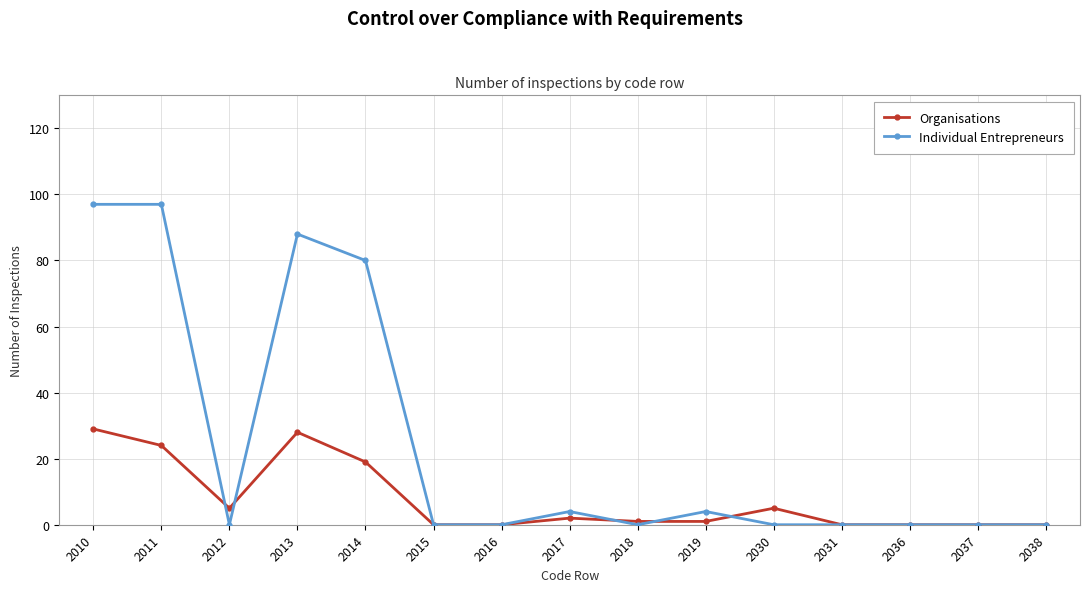

Is it true that Individual Entrepreneurs equals 0 at 2030?

True